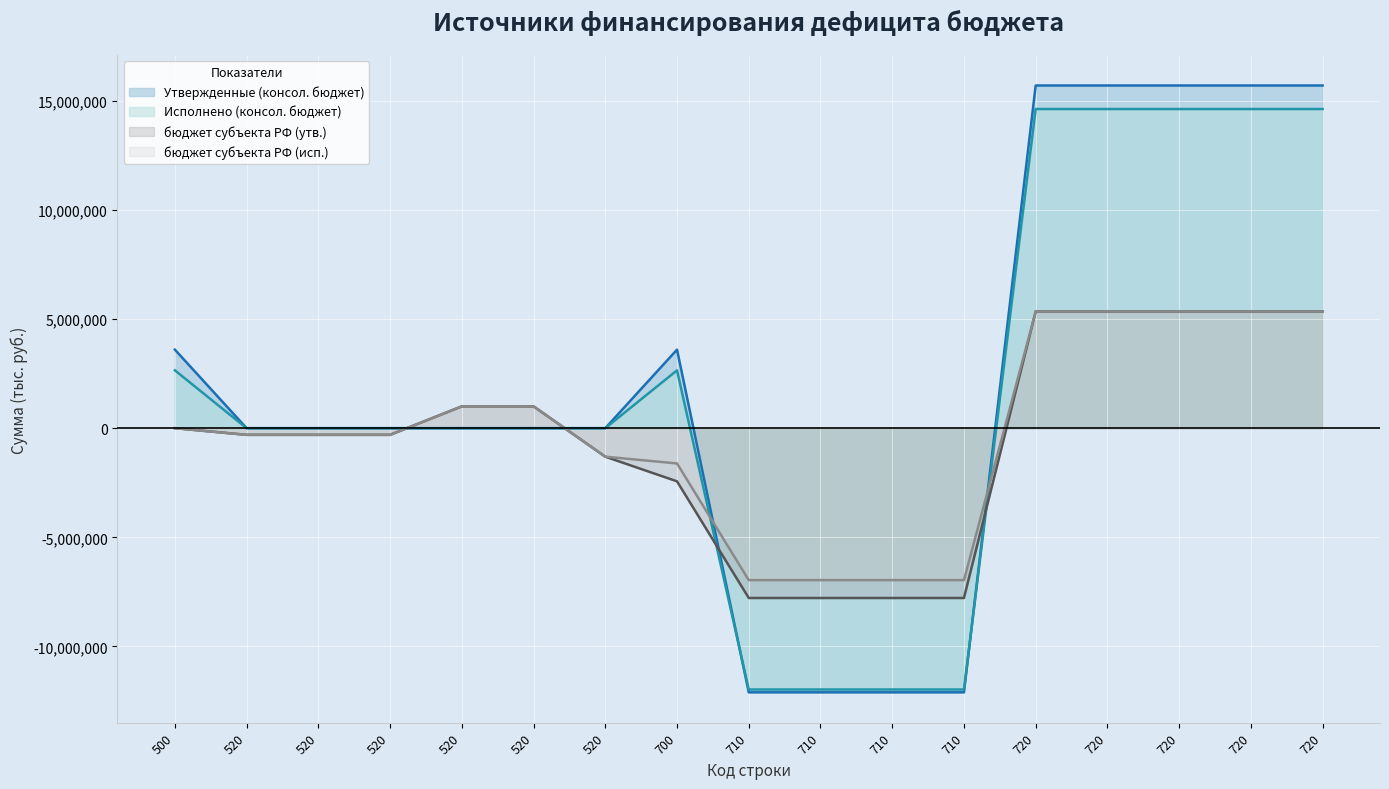

Is the value of Исполнено (консол. бюджет) at 720 greater than the value of бюджет субъекта РФ (утв.) at 710?

Yes